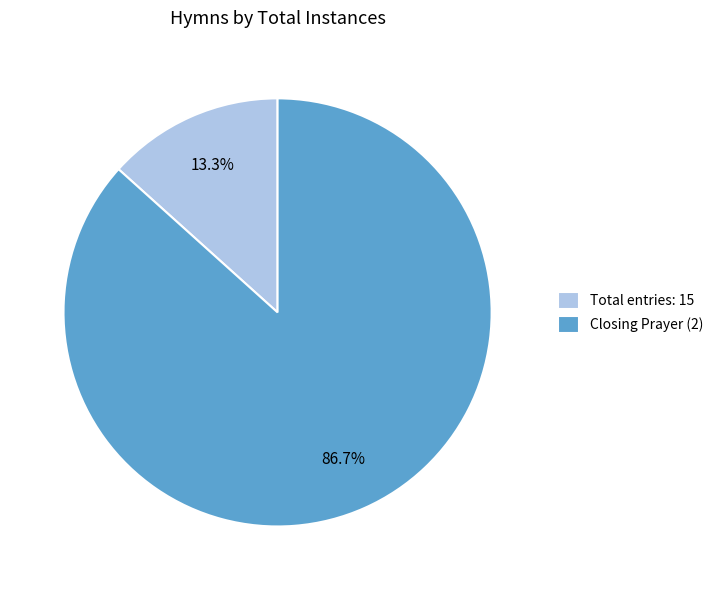

Does any single category account for the majority?

Yes